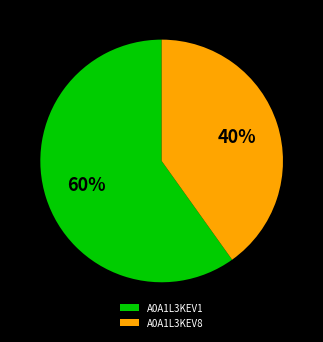

How many segments does this pie chart have?

2